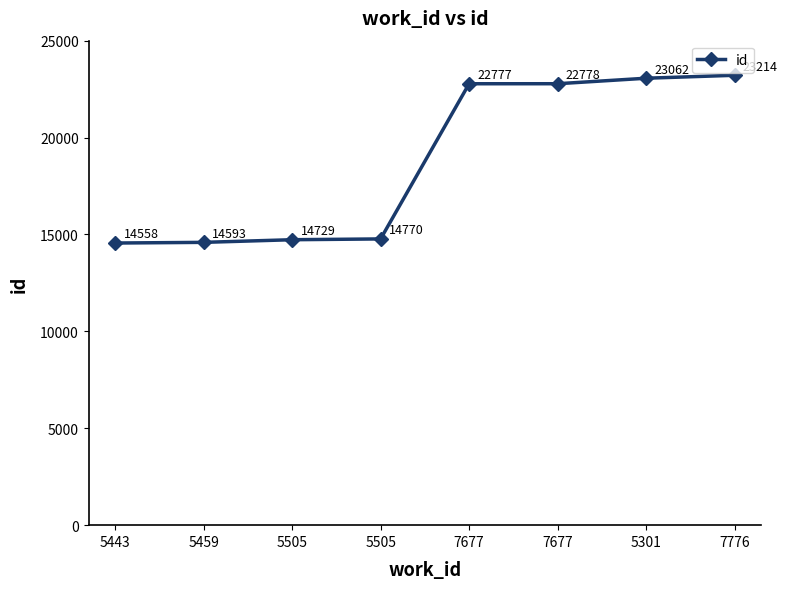

The value at 5301 is 23062. True or false?

True